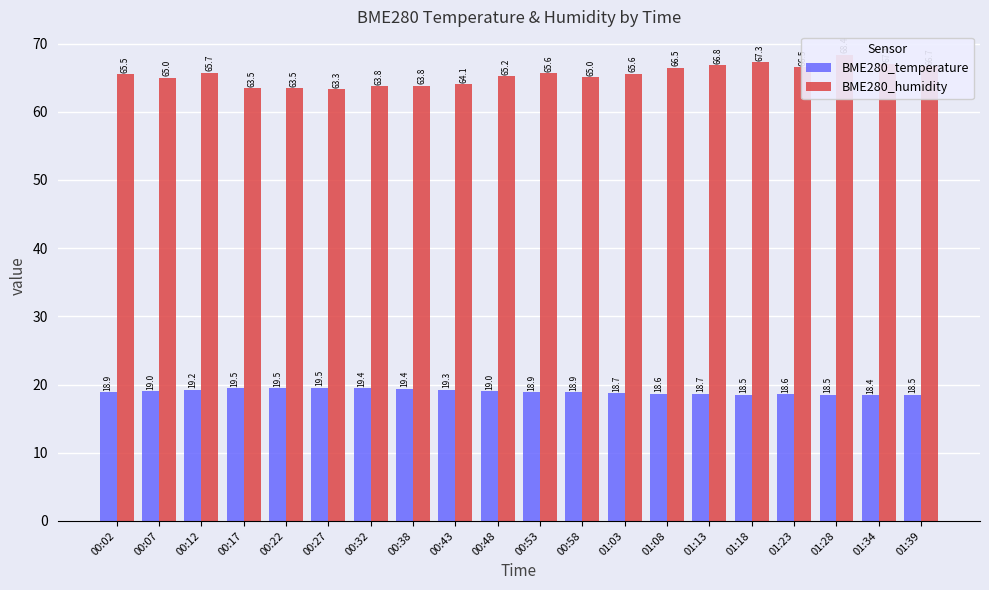

What position from the right is 00:53?

10